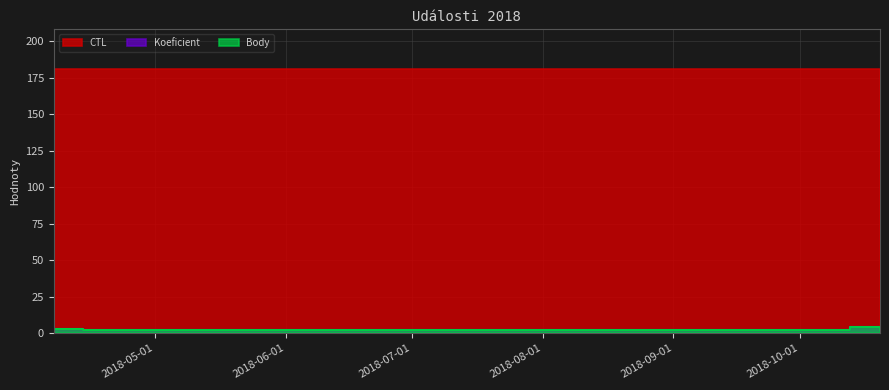

At which category does Koeficient reach its first local peak?

2018-10-13